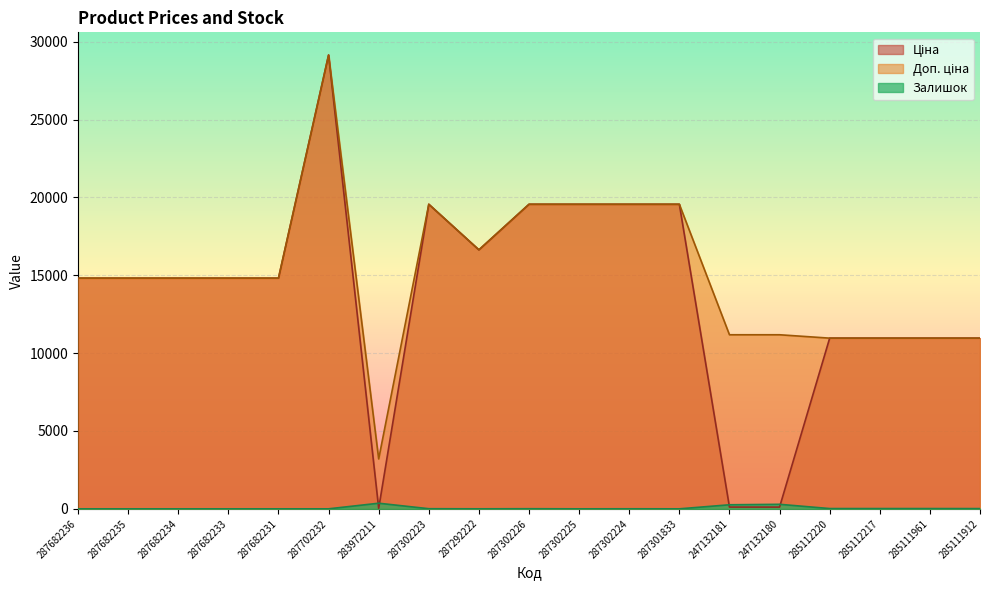

True or false: Залишок has a value of 0.0 at 287301833.

True